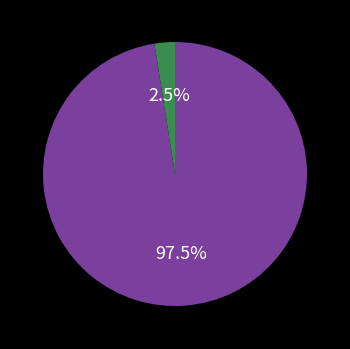

How many segments does this pie chart have?

2